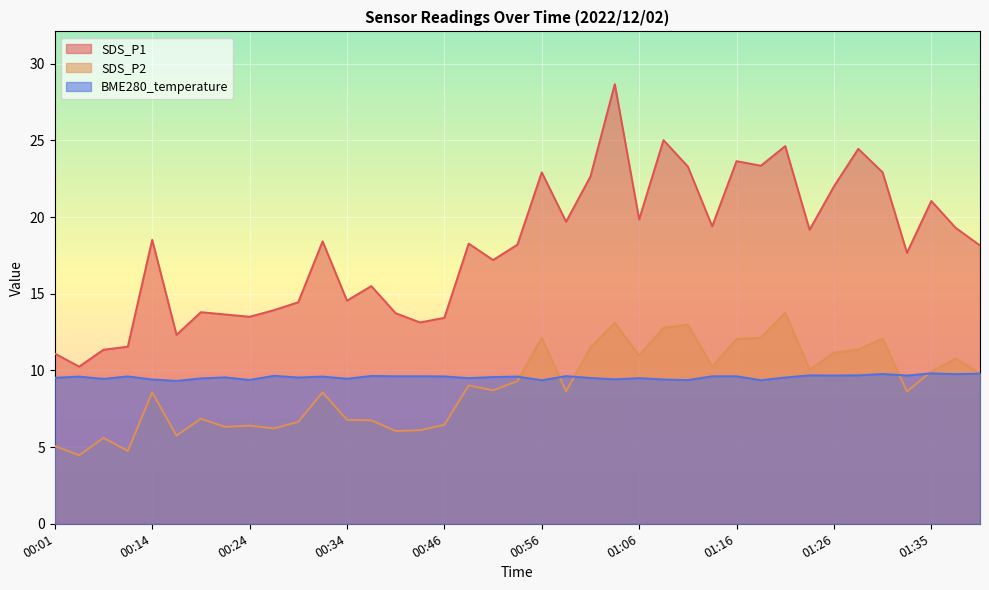

True or false: SDS_P1 and SDS_P2 cross at least once.

False